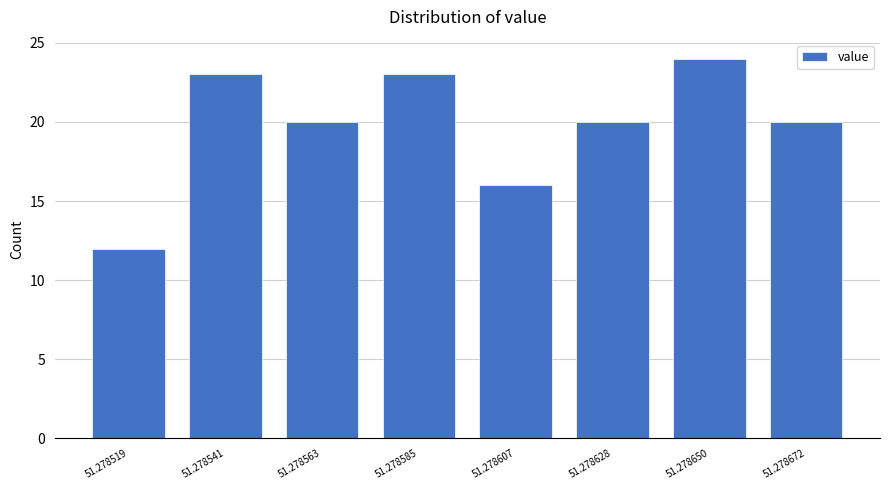

Reading left to right, transcribe all the data shown in this chart.

51.278519=12	51.278541=23	51.278563=20	51.278585=23	51.278607=16	51.278628=20	51.278650=24	51.278672=20